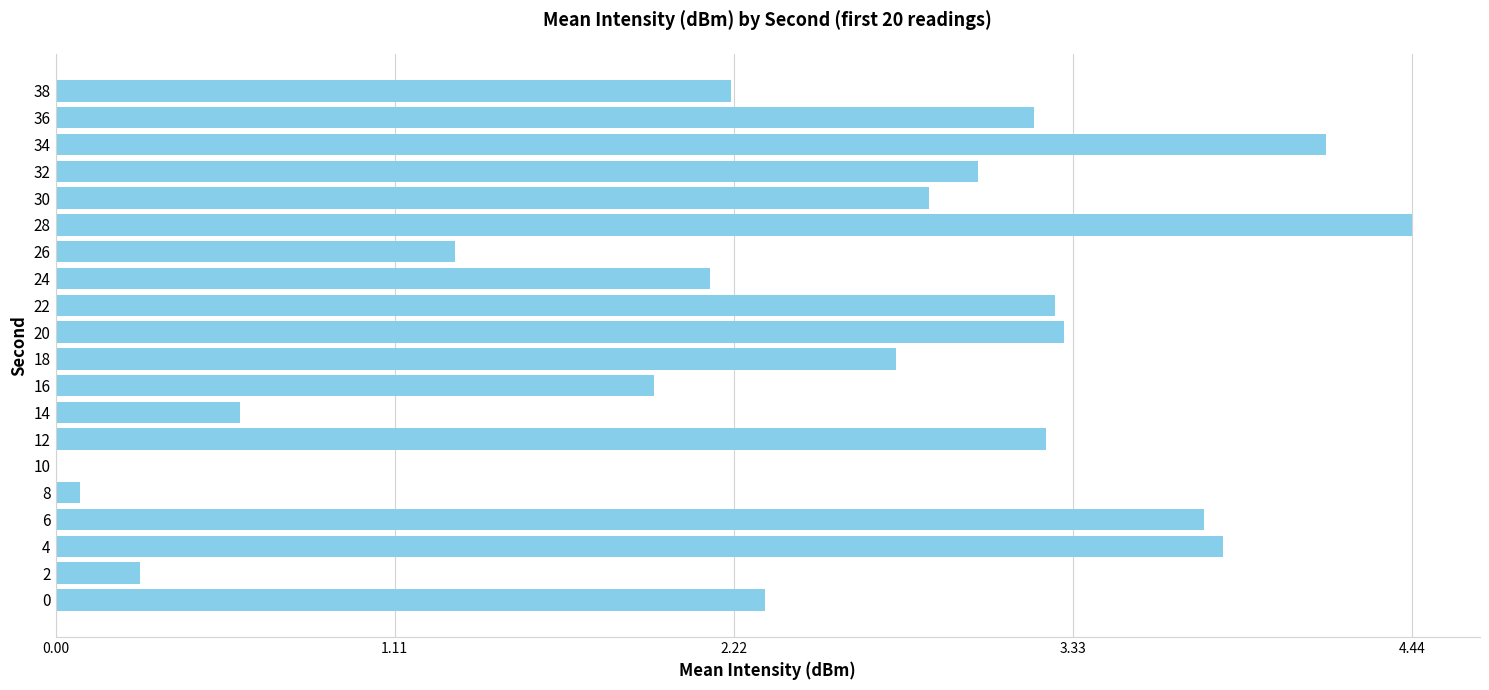

What is the maximum value shown in the chart?

4.4